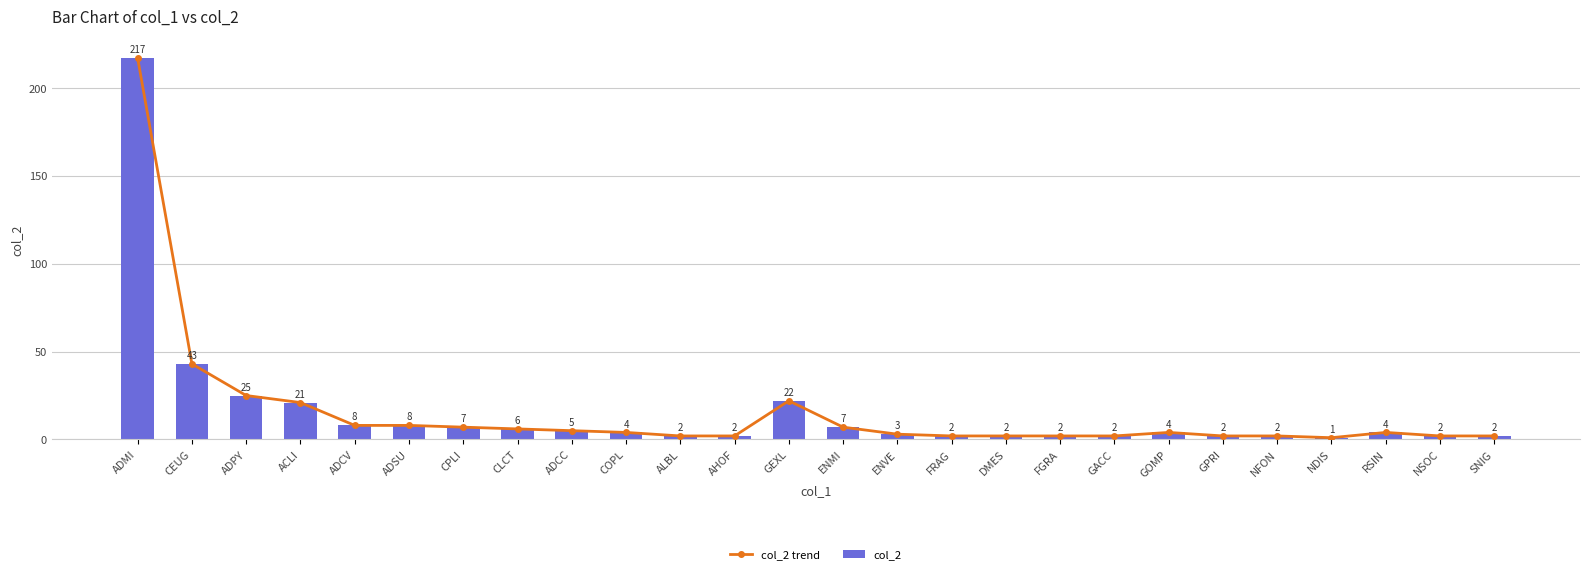

What is the difference between the maximum and minimum values in the col_2 trend series?

216